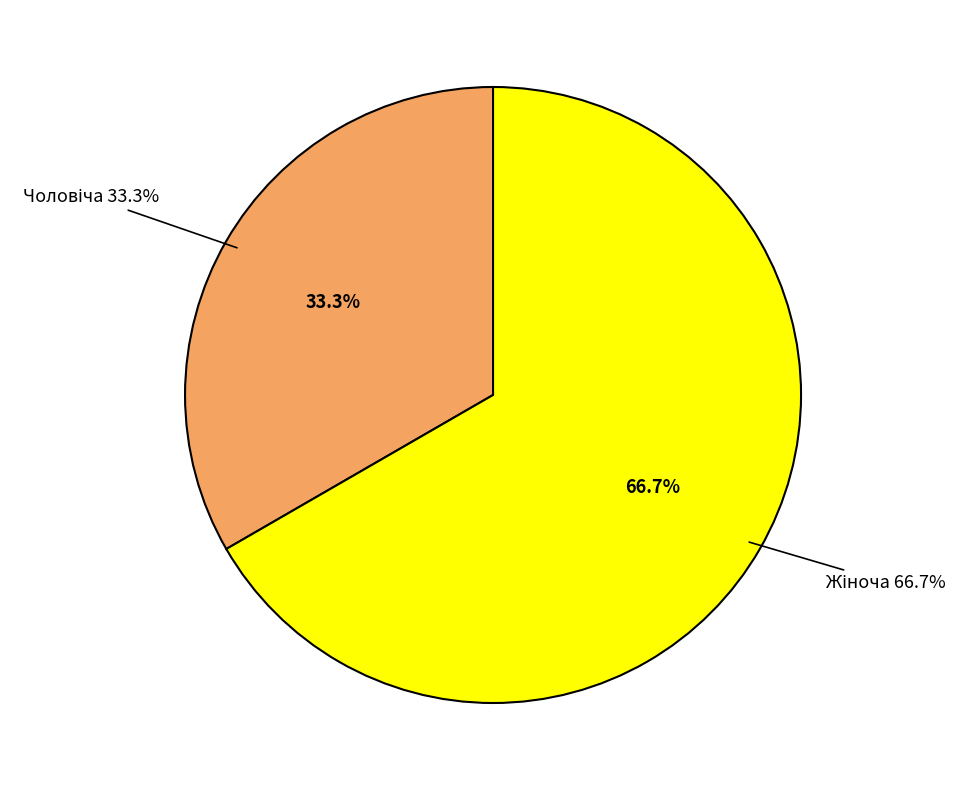

To the nearest percent, what percentage of the pie is Чоловіча?

33%